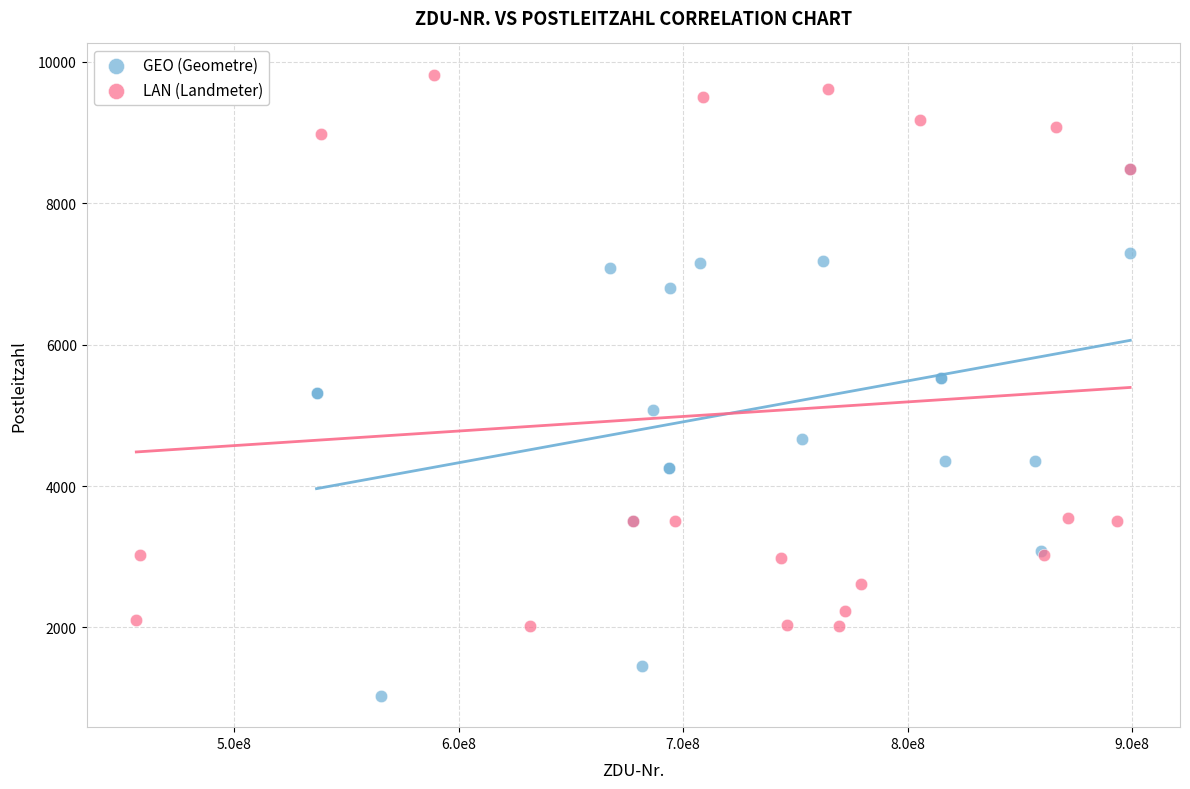

Which series contains the lowest Y value?

GEO (Geometre)